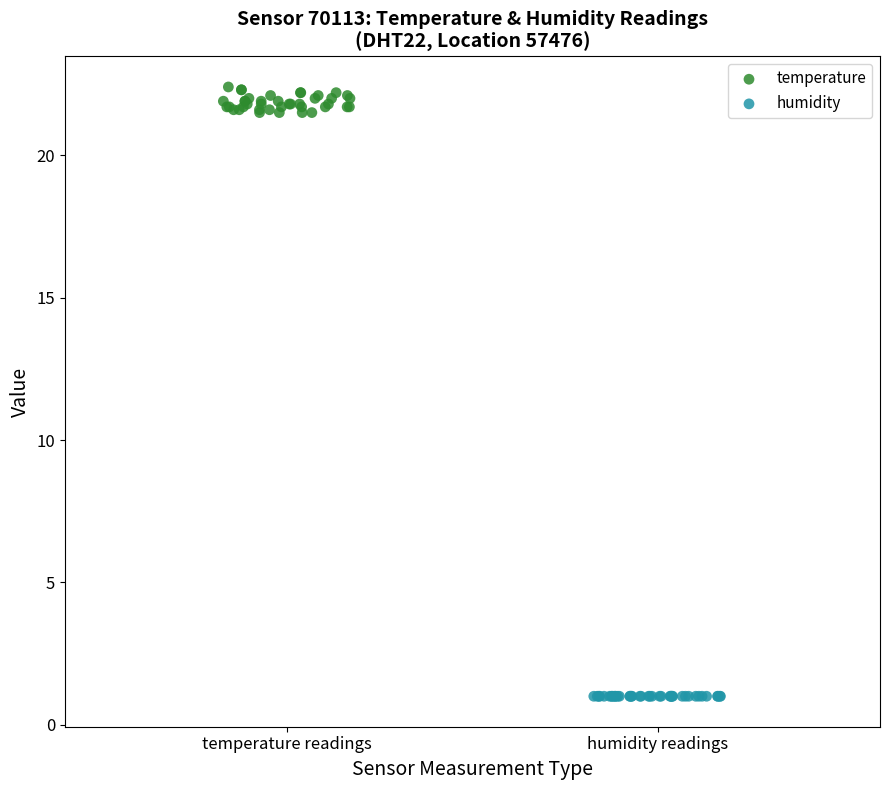

Which series reaches the maximum Y coordinate?

temperature